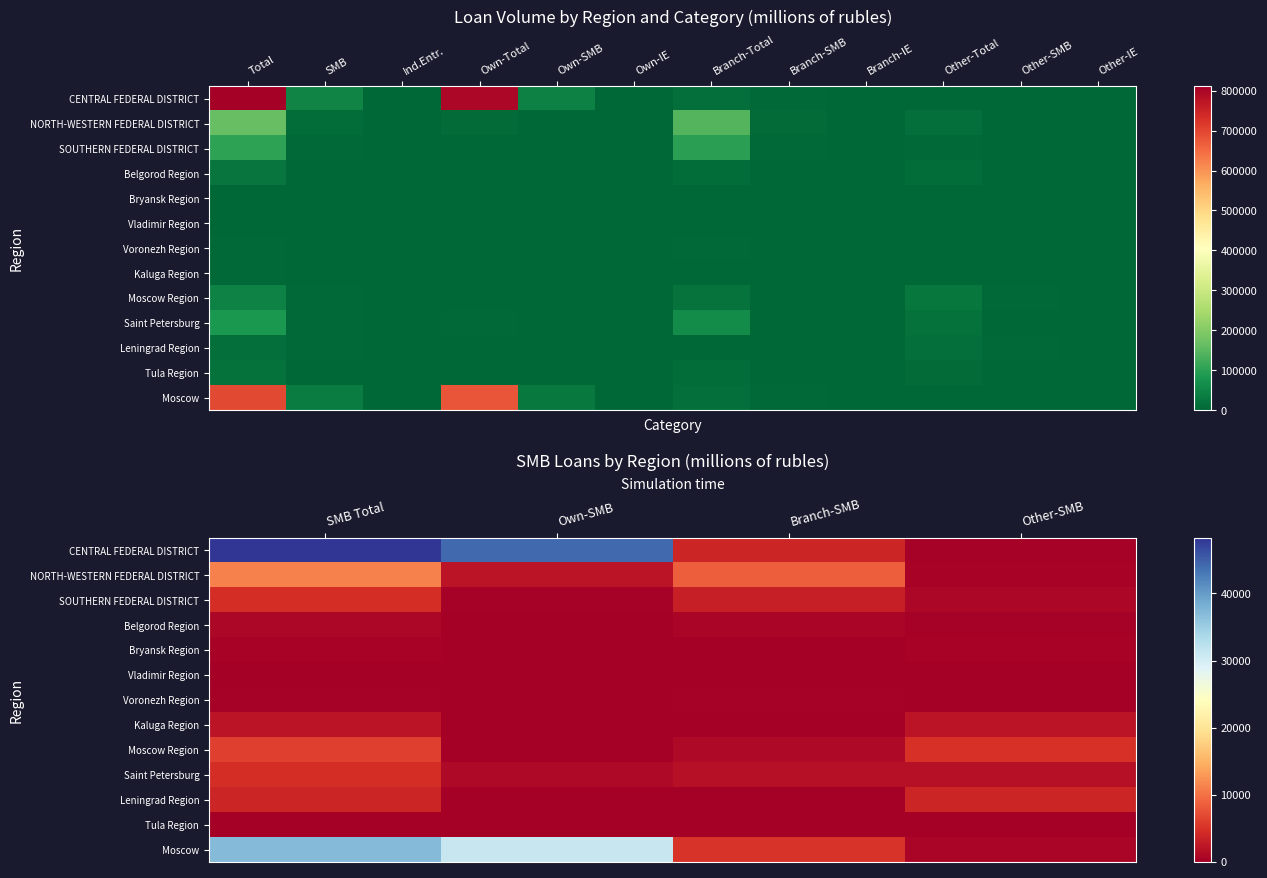

At which label does NORTH-WESTERN FEDERAL DISTRICT reach its peak?

SMB Total